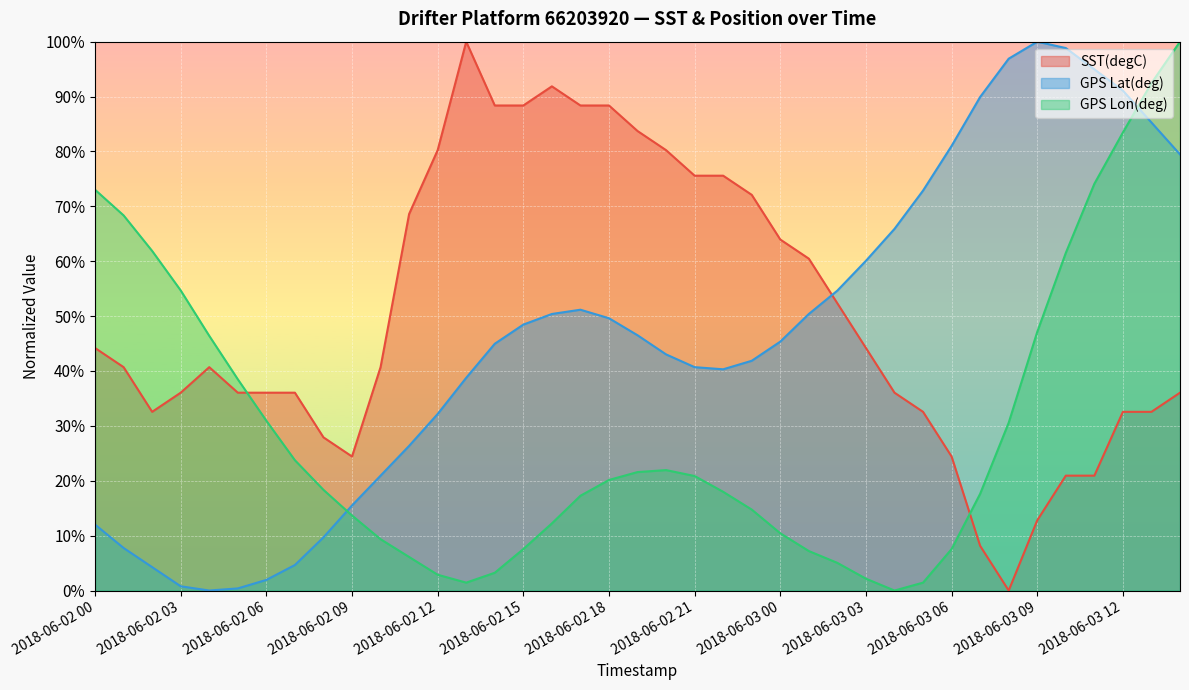

Reading right to left, extract all data points from this chart.

SST(degC): 0.4	0.3	0.3	0.2	0.2	0.1	0.0	0.1	0.2	0.3	0.4	0.4	0.5	0.6	0.6	0.7	0.8	0.8	0.8	0.8	0.9	0.9	0.9	0.9	0.9	1.0	0.8	0.7	0.4	0.2	0.3	0.4	0.4	0.4	0.4	0.4	0.3	0.4	0.4
GPS Lat(deg): 0.8	0.9	0.9	0.9	1.0	1.0	1.0	0.9	0.8	0.7	0.7	0.6	0.5	0.5	0.5	0.4	0.4	0.4	0.4	0.5	0.5	0.5	0.5	0.5	0.4	0.4	0.3	0.3	0.2	0.2	0.1	0.0	0.0	0.0	0.0	0.0	0.0	0.1	0.1
GPS Lon(deg): 1.0	0.9	0.8	0.7	0.6	0.5	0.3	0.2	0.1	0.0	0.0	0.0	0.1	0.1	0.1	0.1	0.2	0.2	0.2	0.2	0.2	0.2	0.1	0.1	0.0	0.0	0.0	0.1	0.1	0.1	0.2	0.2	0.3	0.4	0.5	0.5	0.6	0.7	0.7